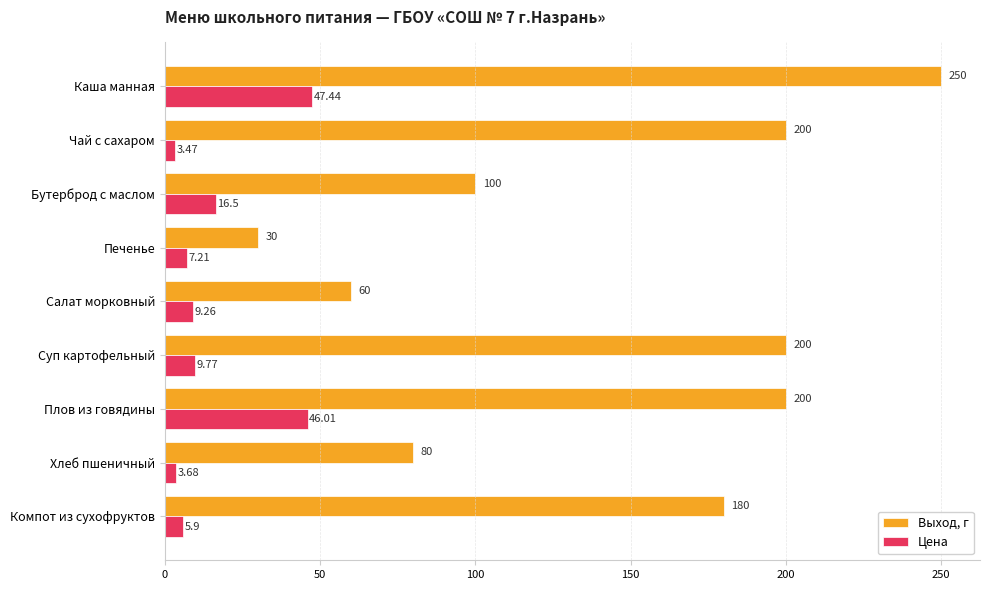

At Хлеб пшеничный, list the series in order from largest to smallest.

Выход, г, Цена